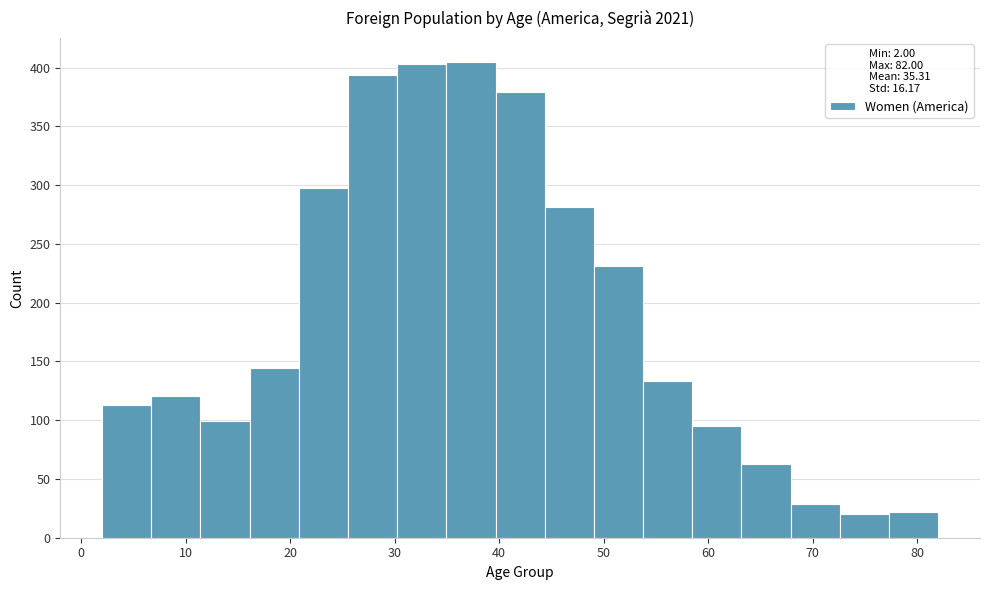

What is the height of the bar covering 30 to 35 on the x-axis? Neither the bar edges nor the heights are printed on the chart, so give them approximately, as read against the axes.

405